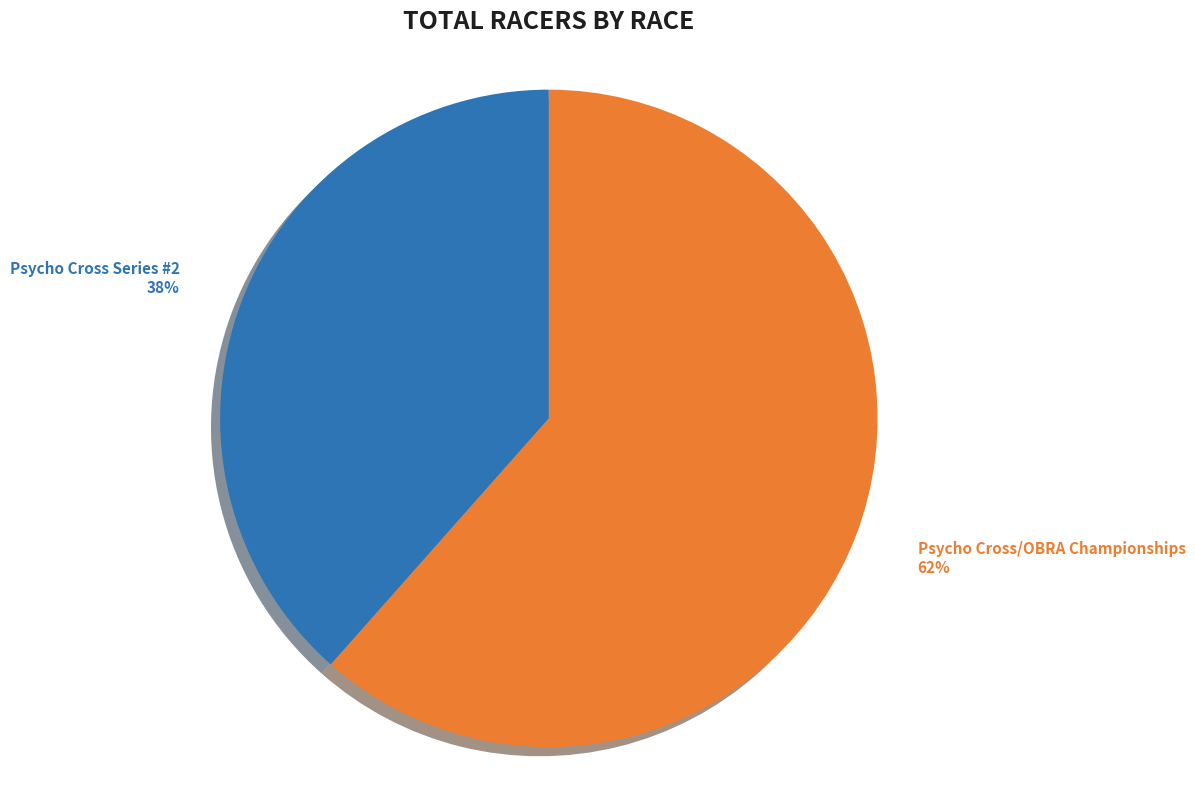

What is the ratio of the value at Psycho Cross/OBRA Championships to the value at Psycho Cross Series #2?

1.6